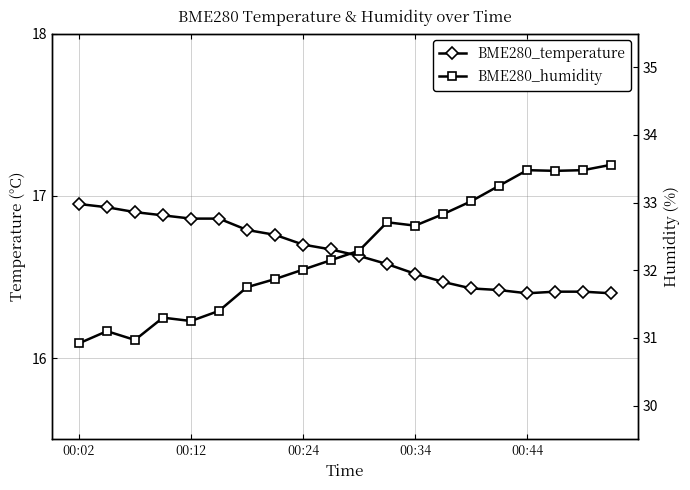

The BME280_temperature series shows 16.6 at 11. True or false?

True